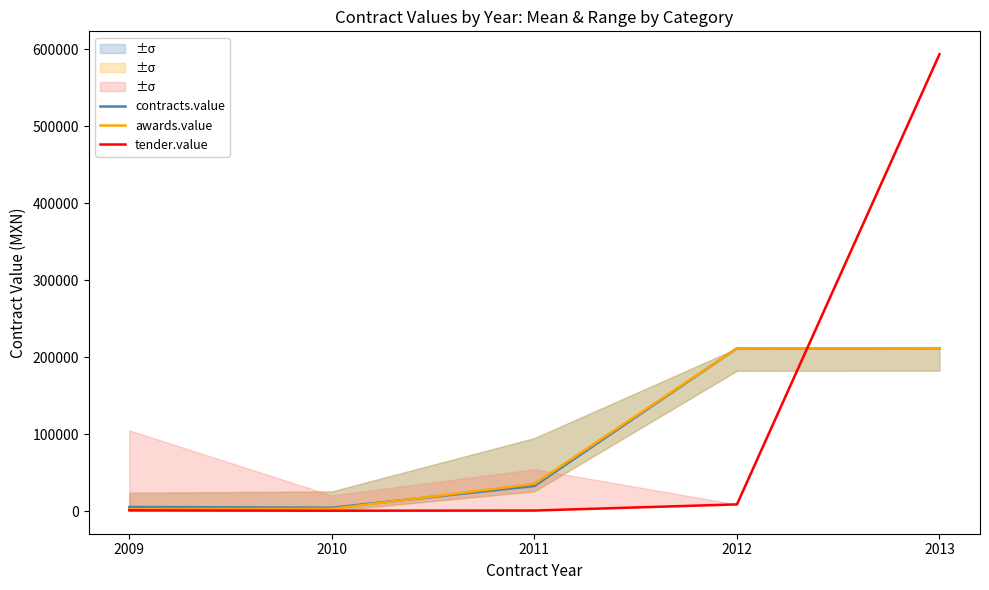

At how many categories does at least one series exceed 51559?

2